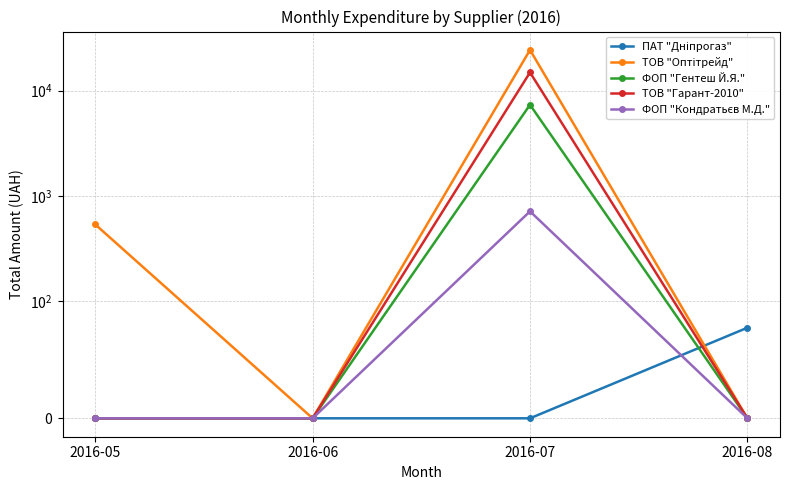

What is the maximum value shown in the chart?

24369.0